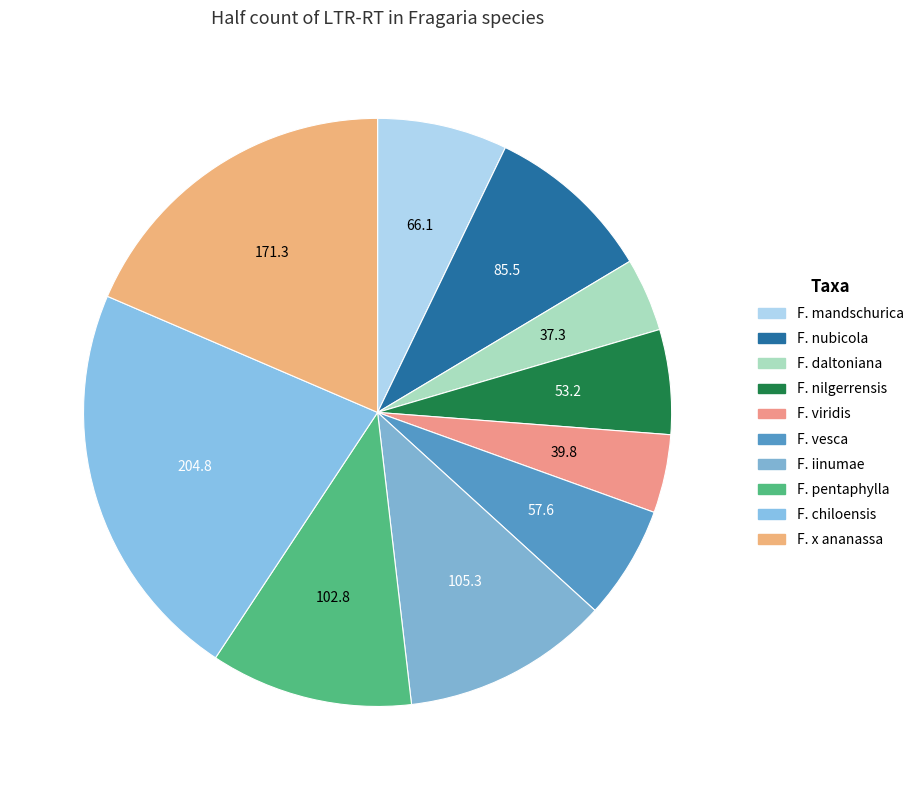

Rank the categories by value from highest to lowest.

F. chiloensis, F. x ananassa, F. iinumae, F. pentaphylla, F. nubicola, F. mandschurica, F. vesca, F. nilgerrensis, F. viridis, F. daltoniana